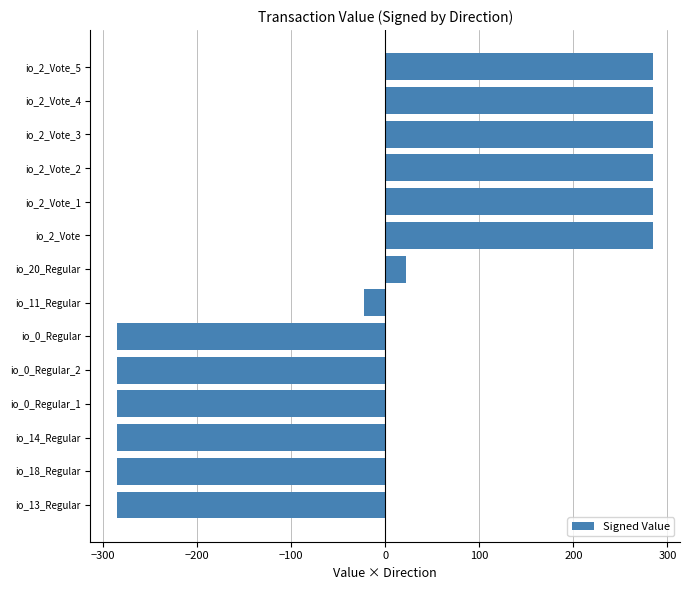

Is it true that the value at io_0_Regular is -467.9?

False